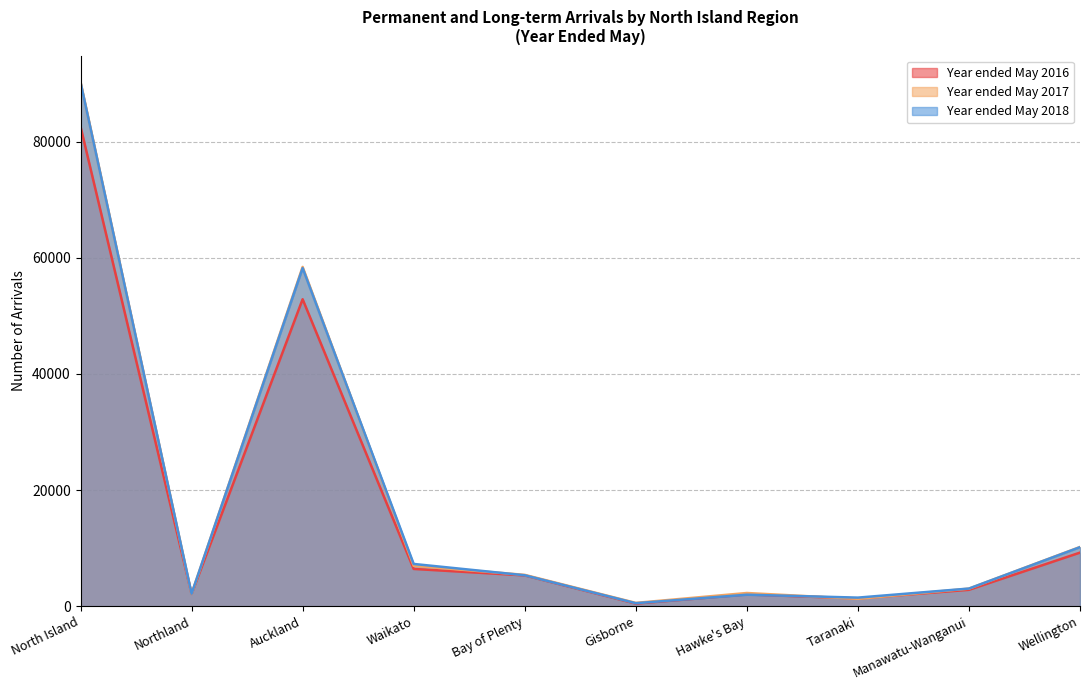

At which label does Year ended May 2018 first exceed 5335?

North Island